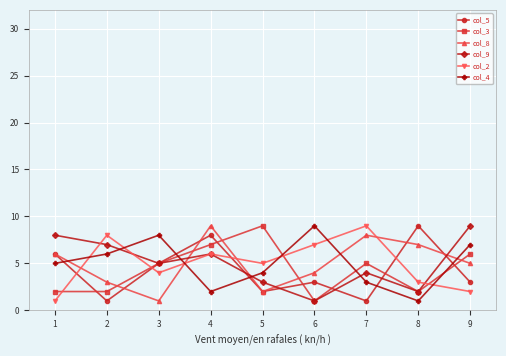

Is this an area chart (filled region under the line)?

No